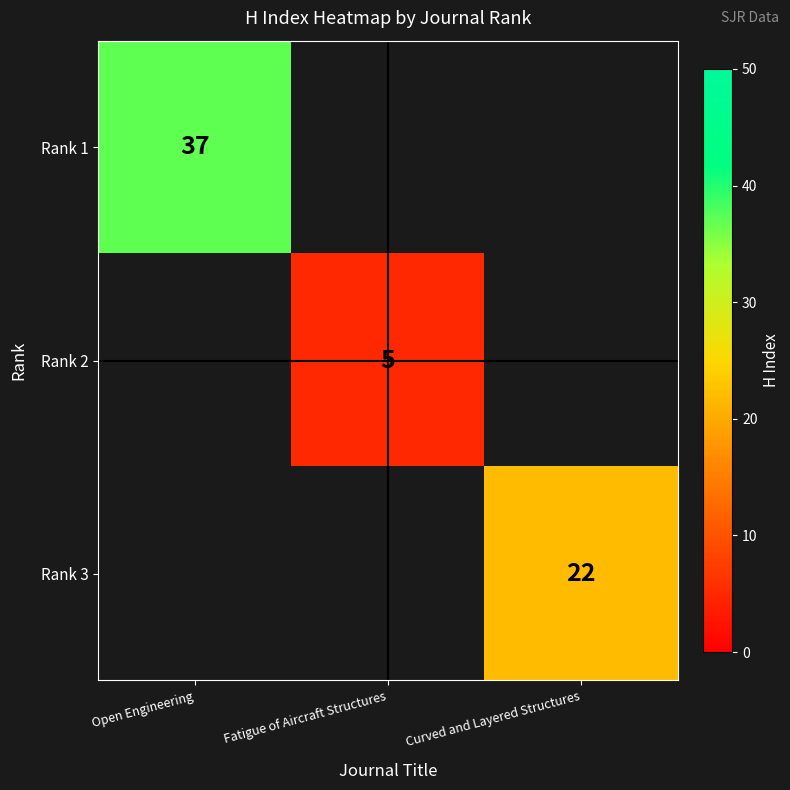

Is it true that Rank 1 equals 37 at Open Engineering?

True